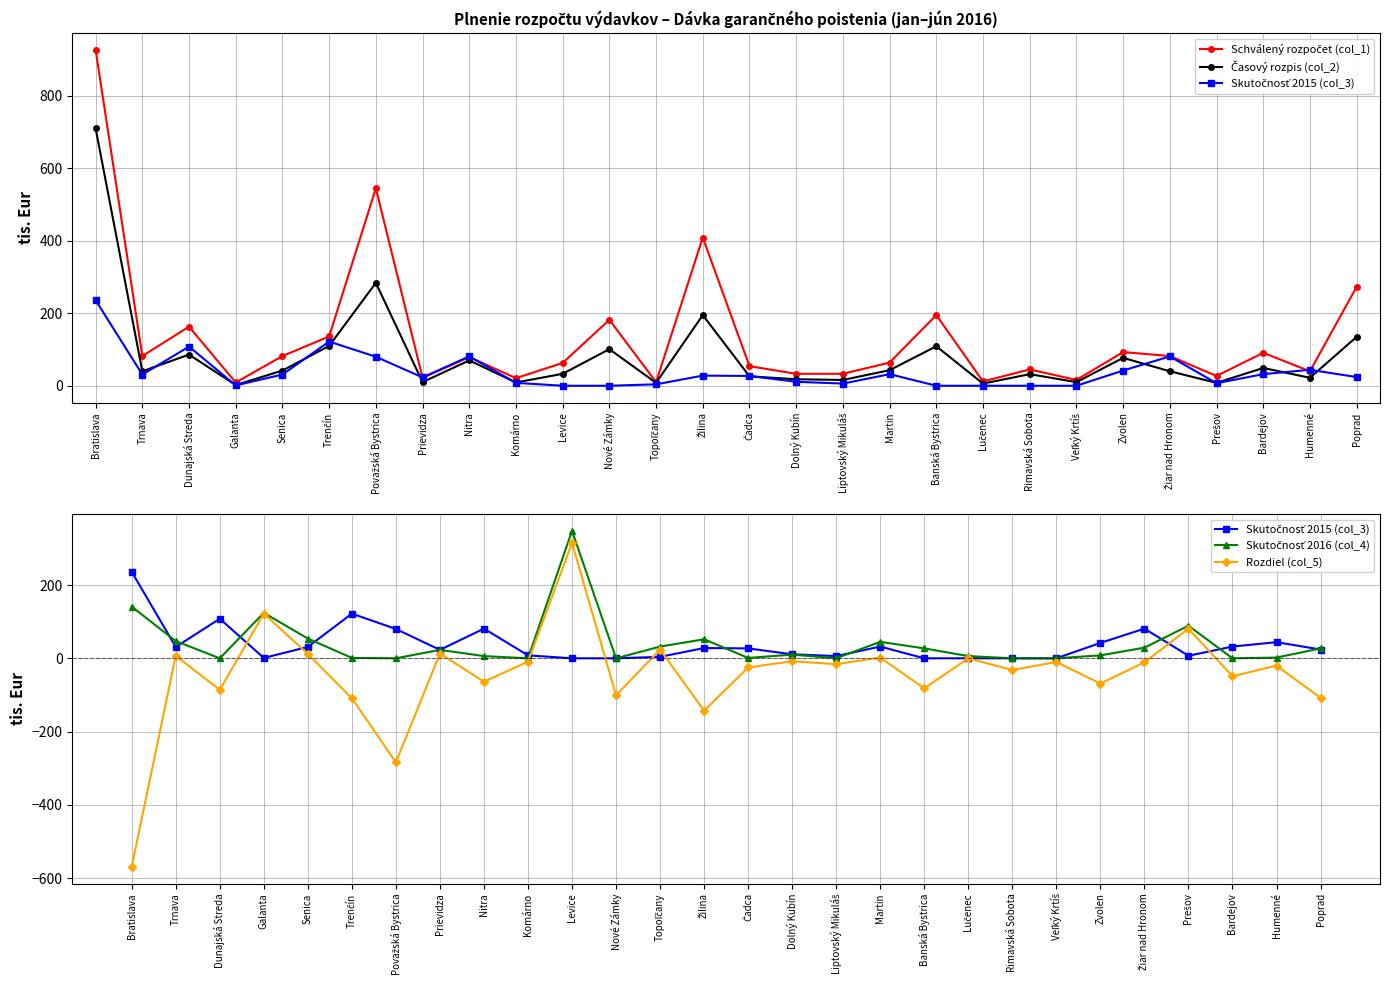

What are all the series names shown in the legend?

Schválený rozpočet (col_1), Časový rozpis (col_2), Skutočnosť 2015 (col_3), Skutočnosť 2016 (col_4), Rozdiel (col_5)